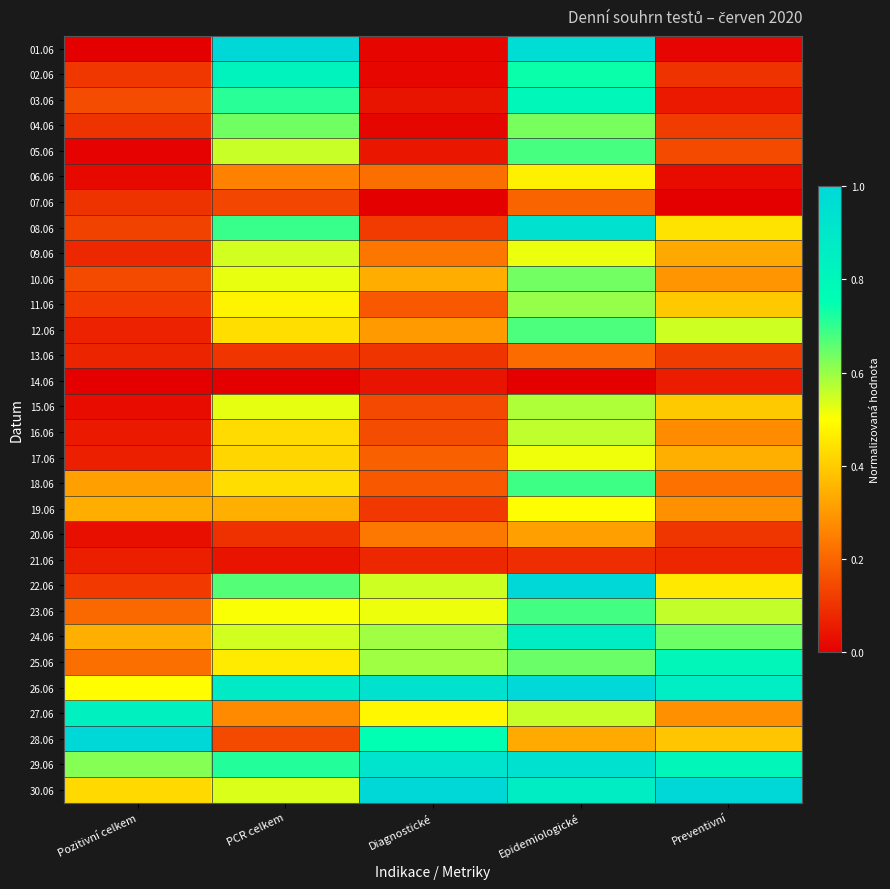

What is the difference between the highest and lowest values at Epidemiologické?

1.0